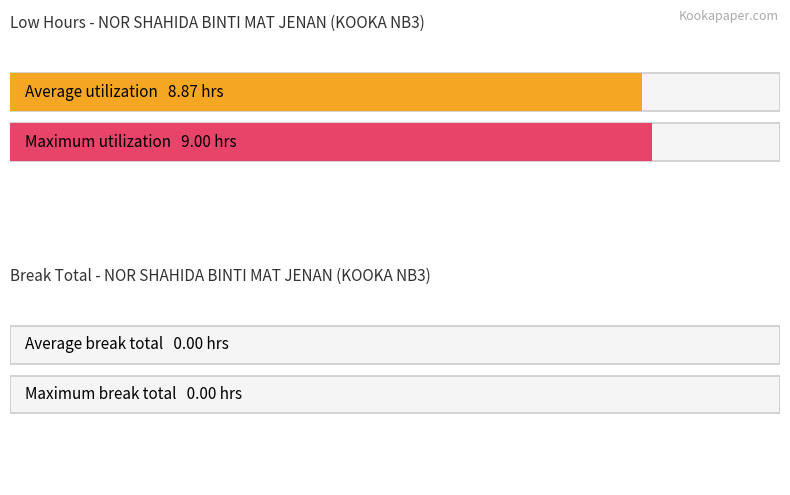

What are all the series names shown in the legend?

Low (hours), Break Total